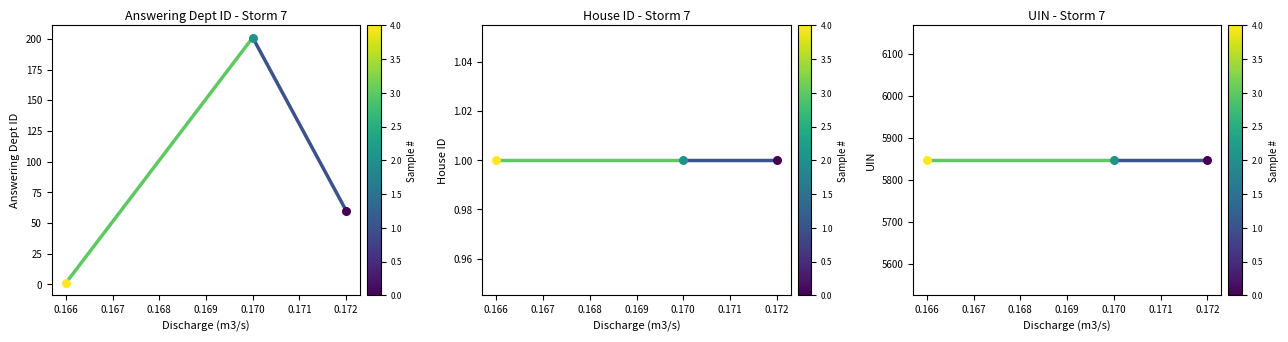

What are all the series names shown in the legend?

answering dept id, house id, uin